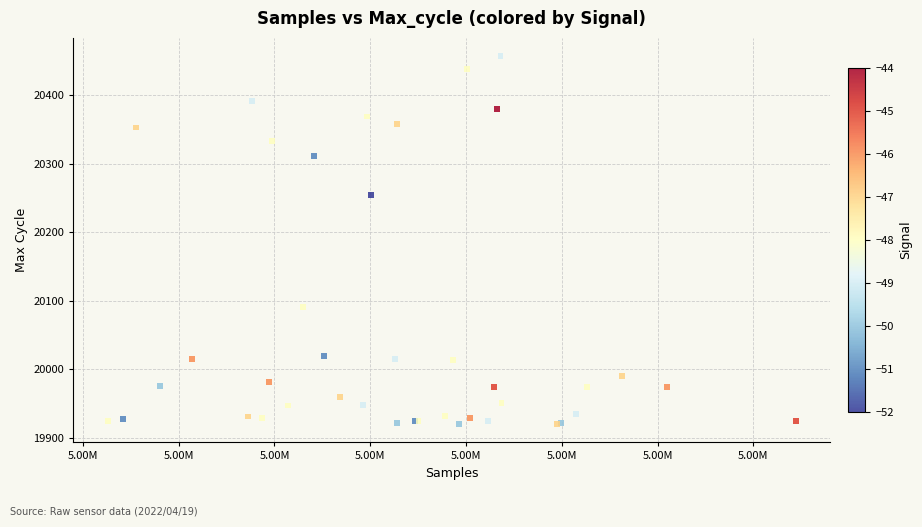

What Y value in the scatter plot is closest to 20188?

20255